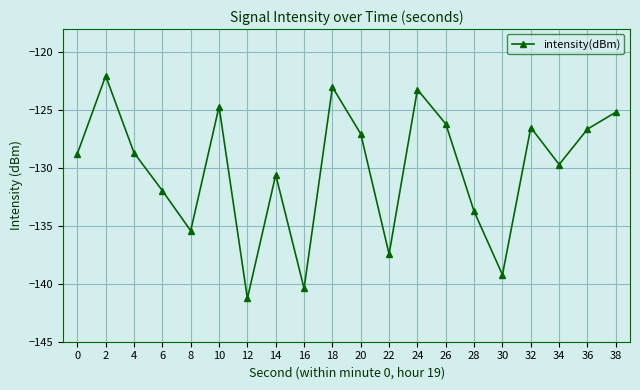

What is the value of the 18th point from the left?

-129.7